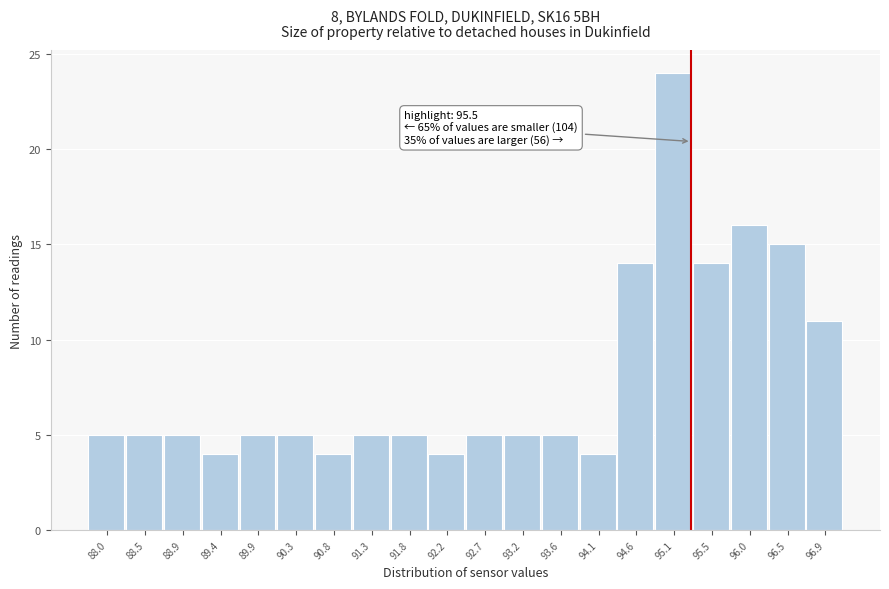

Reading left to right, transcribe all the data shown in this chart.

88.0=5	88.5=5	88.9=5	89.4=4	89.9=5	90.3=5	90.8=4	91.3=5	91.8=5	92.2=4	92.7=5	93.2=5	93.6=5	94.1=4	94.6=14	95.1=24	95.5=14	96.0=16	96.5=15	96.9=11